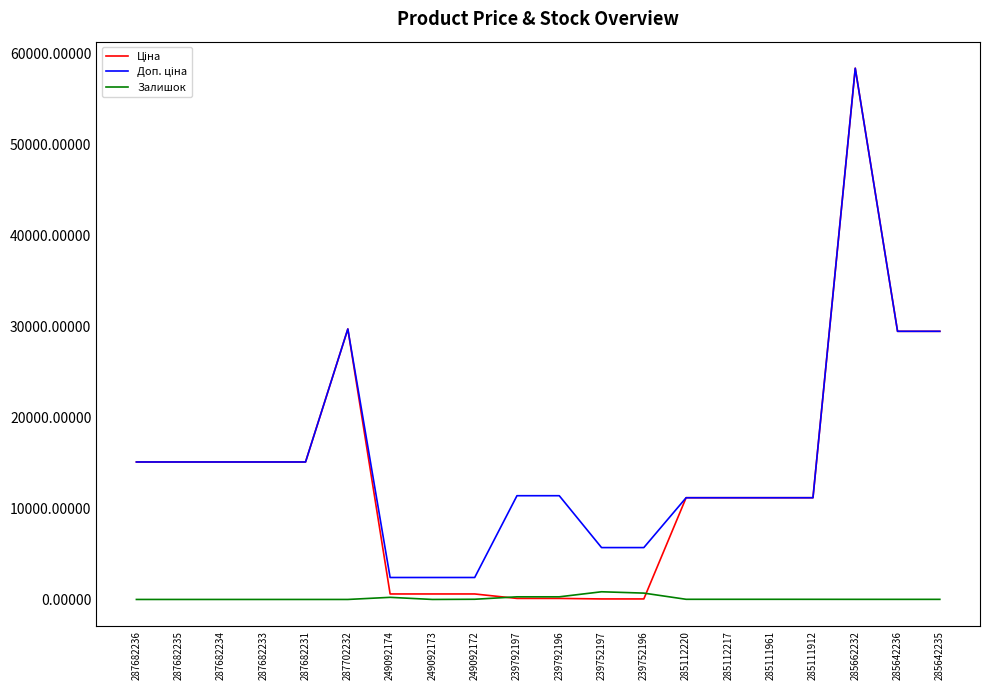

What is the total value across all series at 287682233?

30240.0